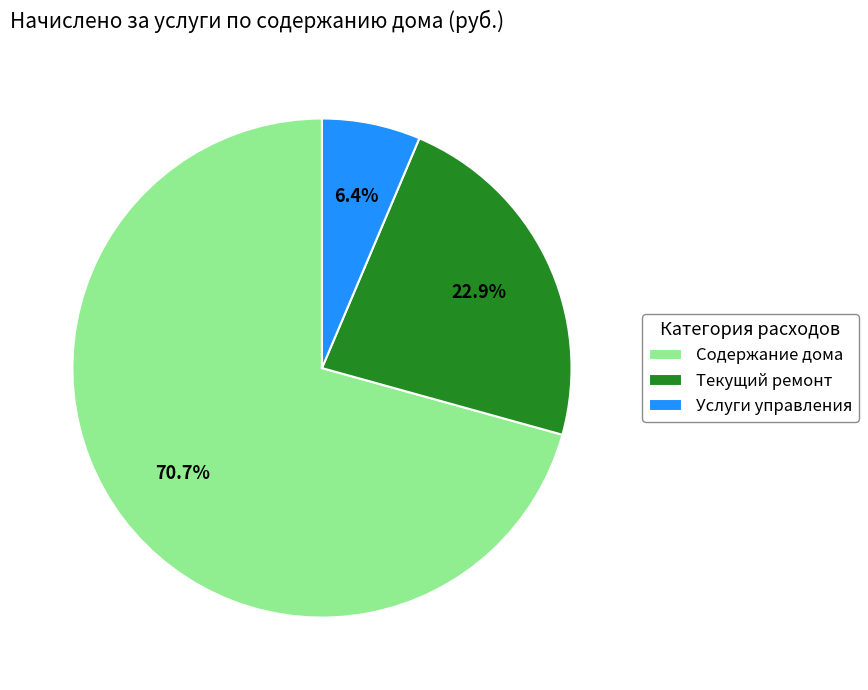

What percentage is the Содержание дома slice, to the nearest percent?

71%